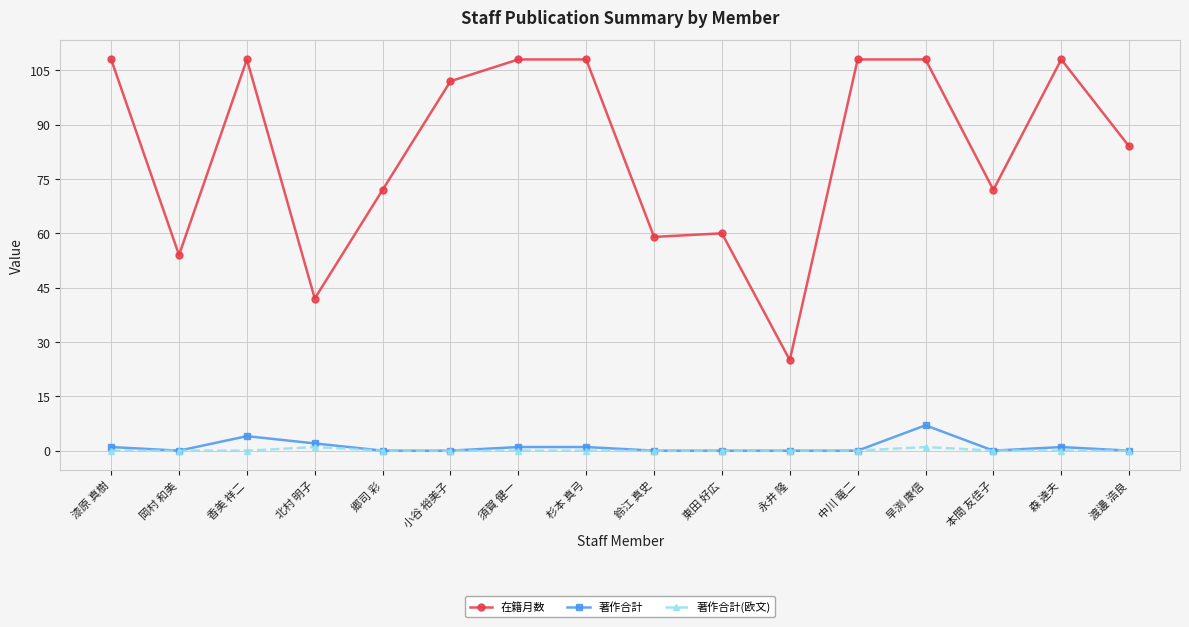

What is the highest value of the 著作合計 series?

7